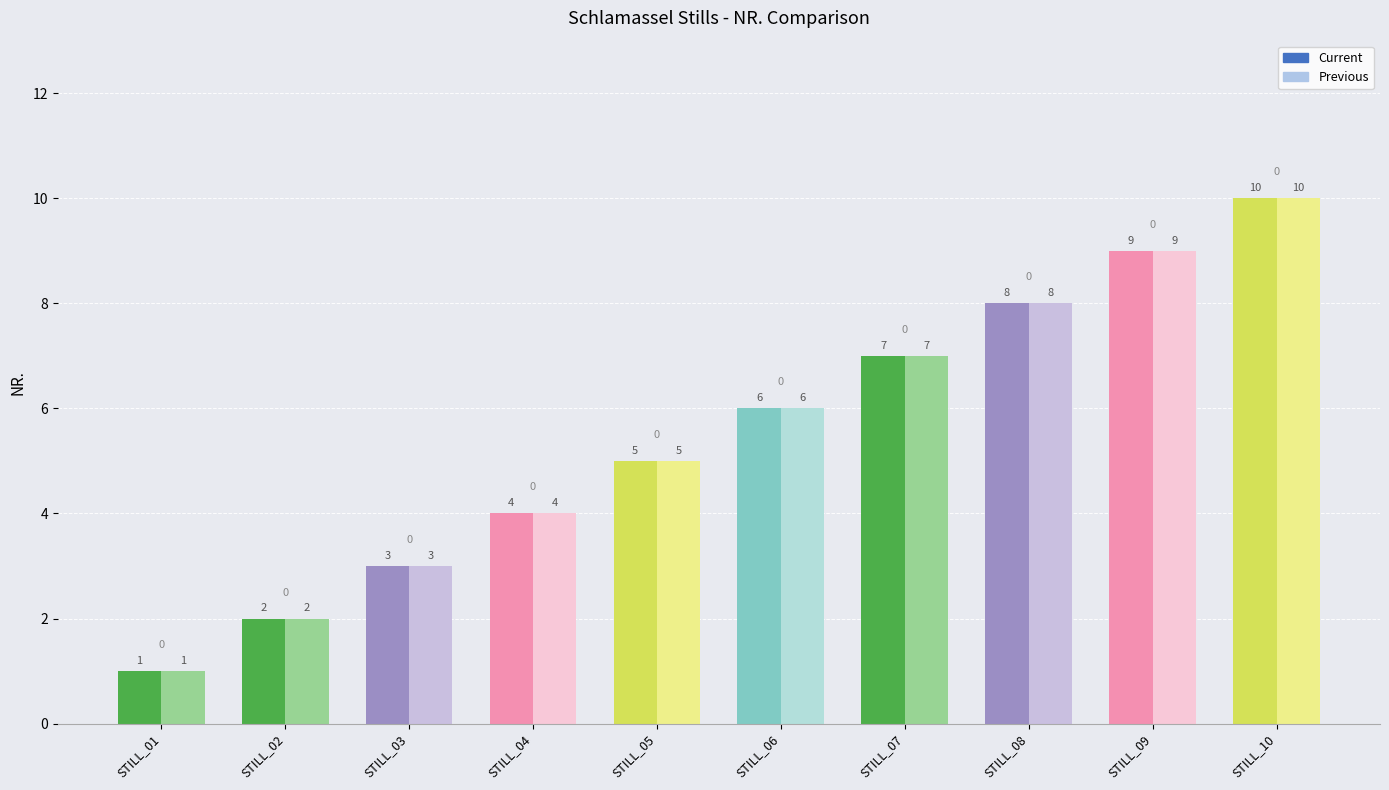

At how many categories does at least one series exceed 5?

5